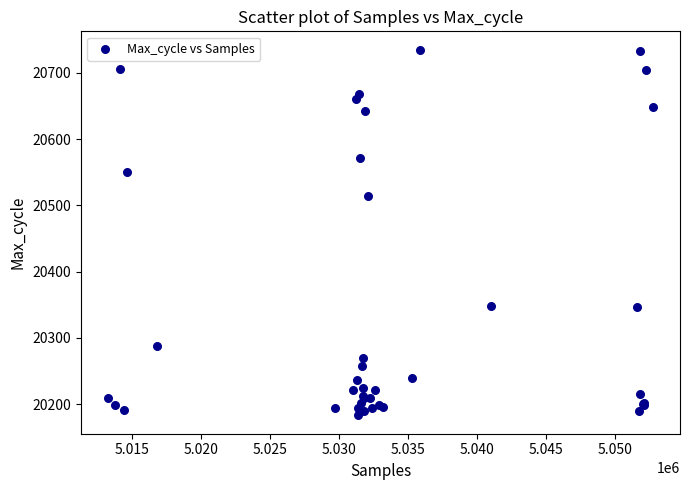

What Y value in the scatter plot is closest to 20459?

20514